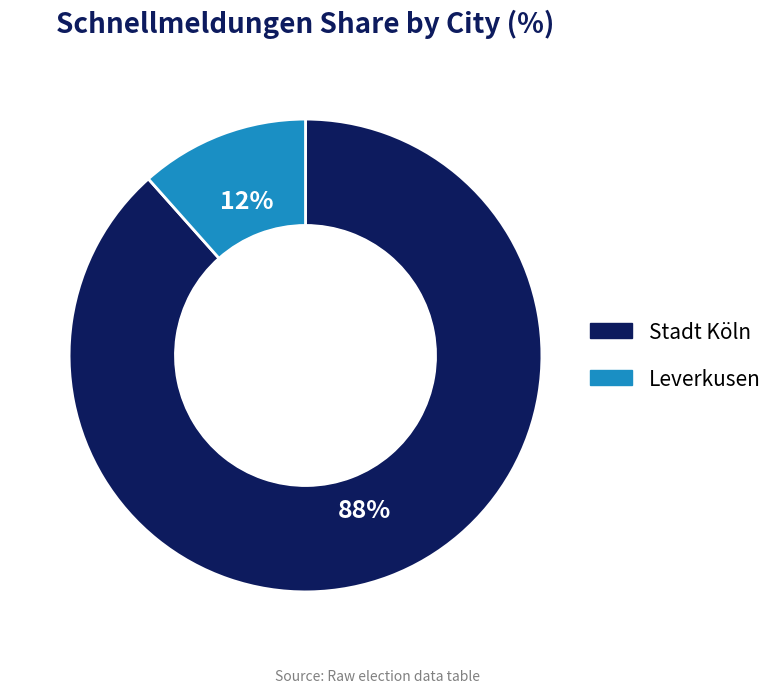

To the nearest percent, what percentage of the pie is Stadt Köln?

88%